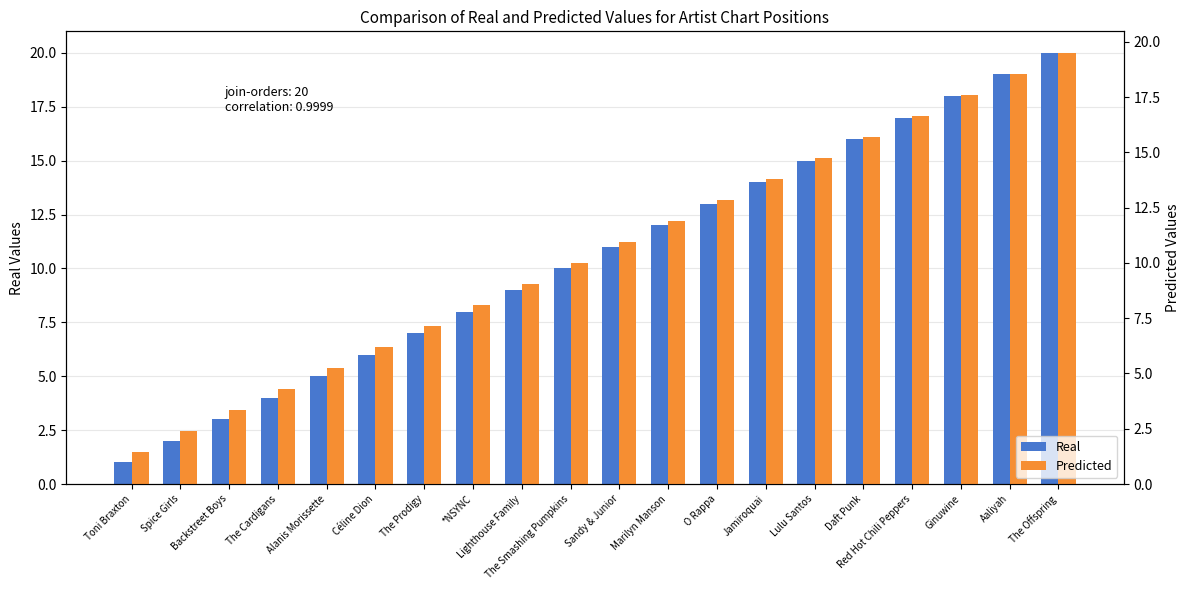

What value does the Real series have at Spice Girls?

2.0